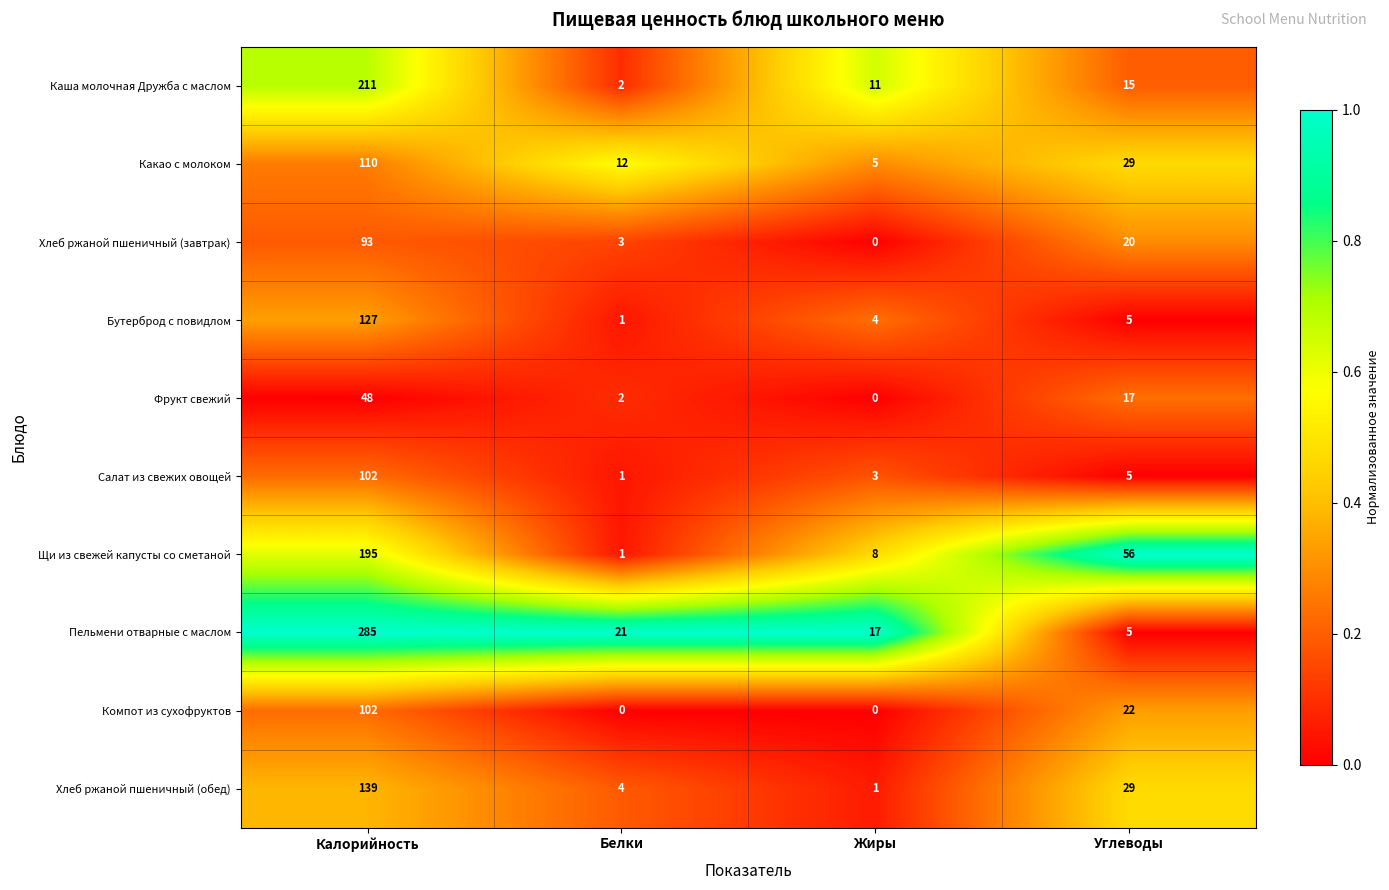

Is the value of Хлеб ржаной пшеничный (обед) at Калорийность greater than the value of Хлеб ржаной пшеничный (завтрак) at Белки?

Yes